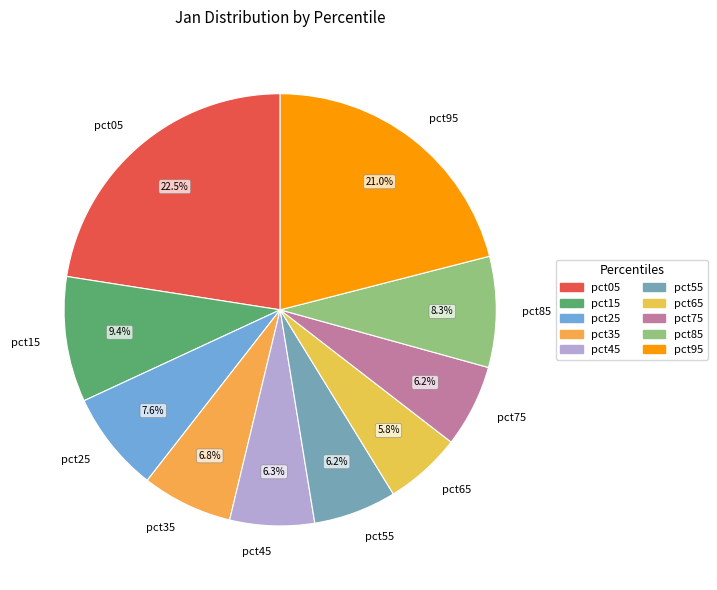

How many slices are in this pie chart?

10